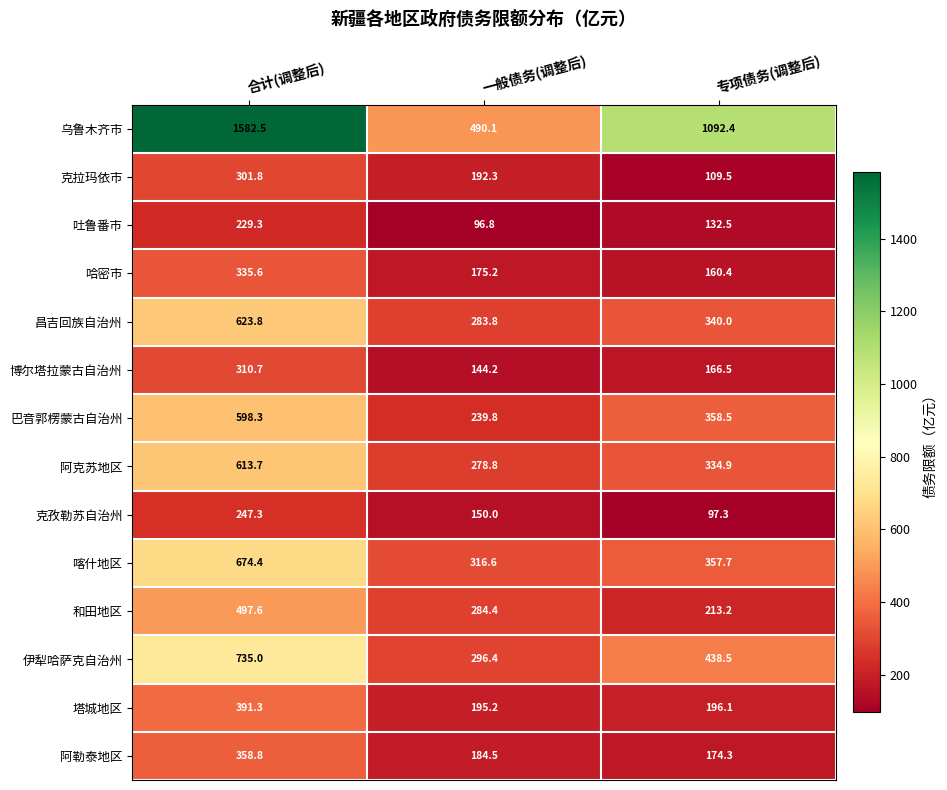

Rank the series at 合计(调整后) from highest to lowest value.

乌鲁木齐市, 伊犁哈萨克自治州, 喀什地区, 昌吉回族自治州, 阿克苏地区, 巴音郭楞蒙古自治州, 和田地区, 塔城地区, 阿勒泰地区, 哈密市, 博尔塔拉蒙古自治州, 克拉玛依市, 克孜勒苏自治州, 吐鲁番市